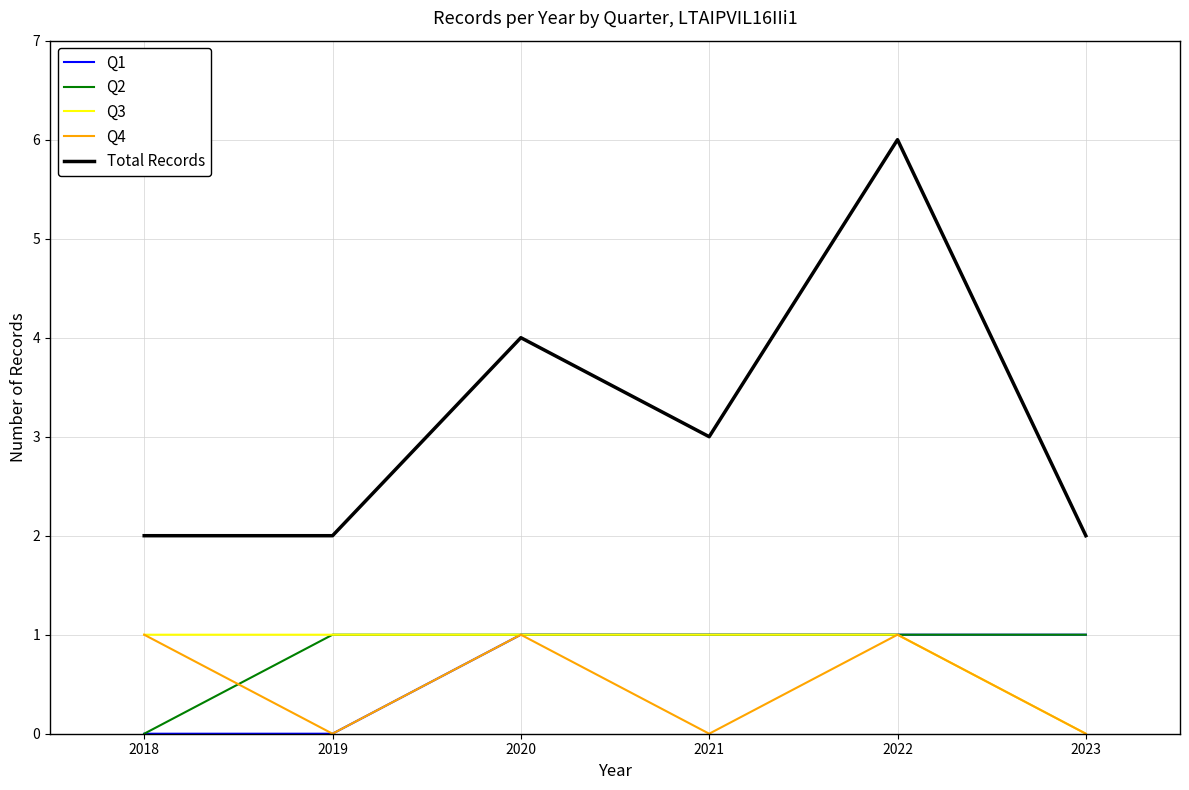

Which series has the largest total across all categories?

Total Records